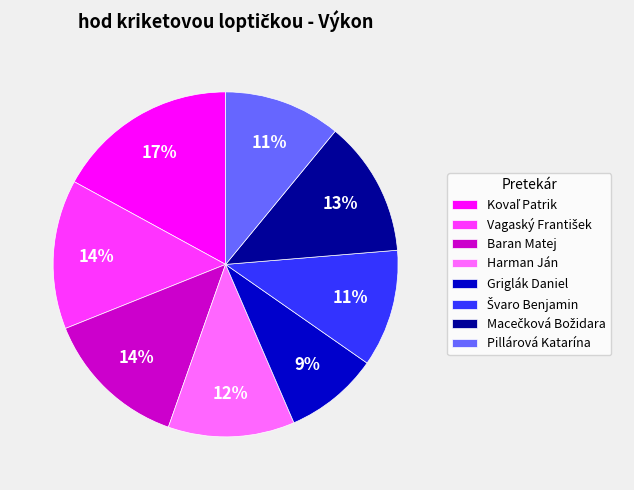

Is Pillárová Katarína the majority of the pie?

No